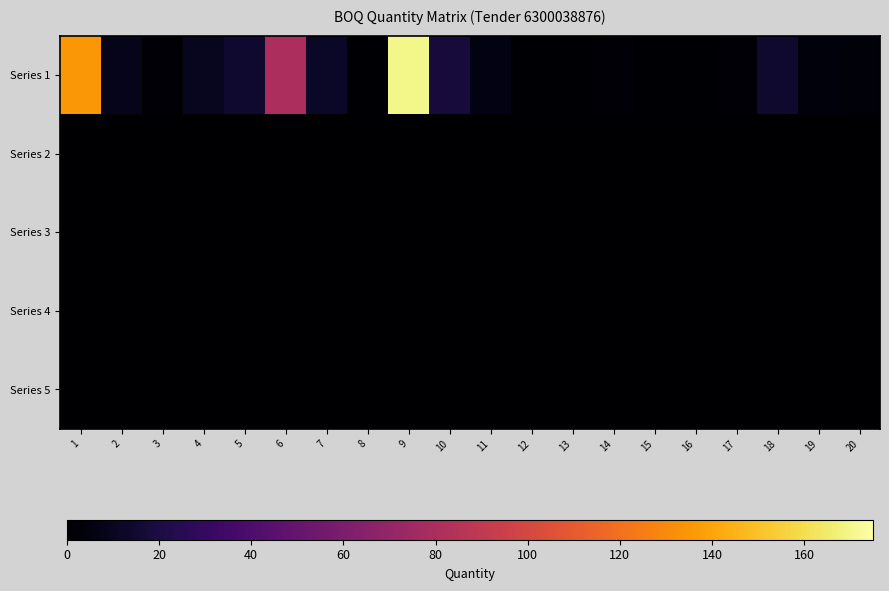

Which series has the widest spread of values?

Series 1